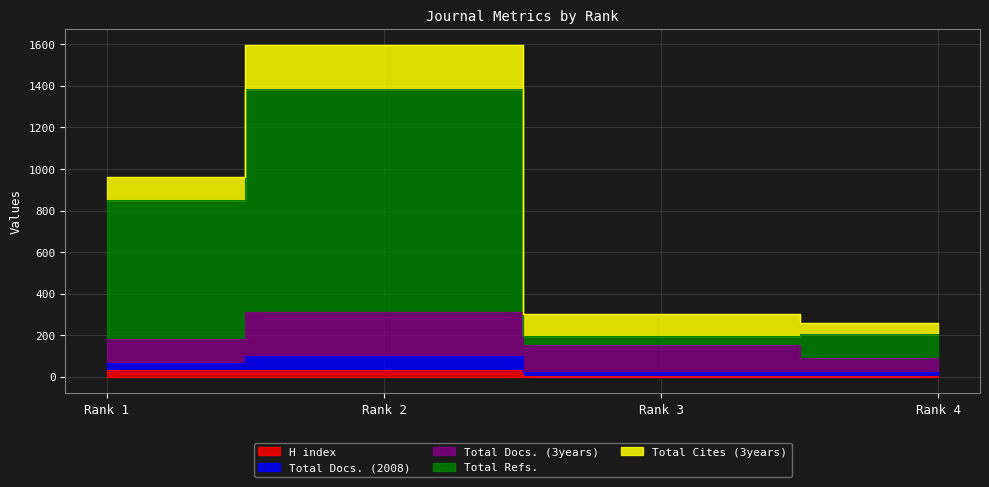

At which label is H index closest to 17?

Rank 3